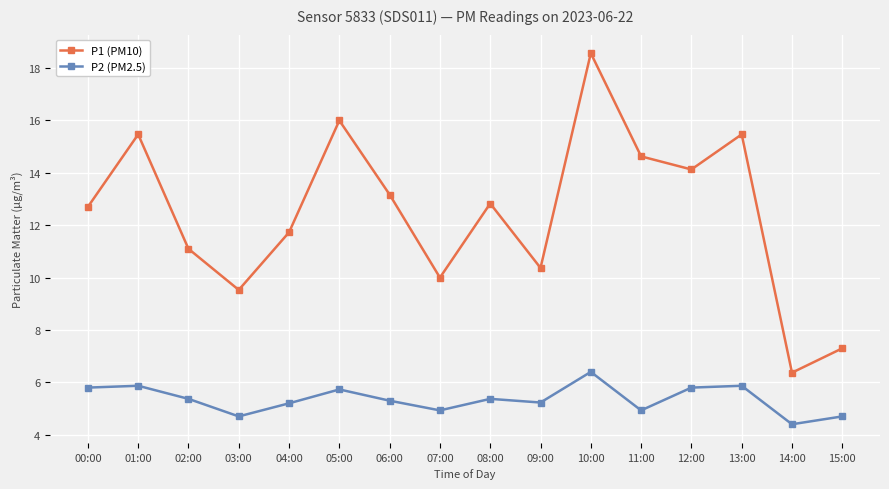

Reading right to left, extract all data points from this chart.

P1 (PM10): 7.3	6.4	15.5	14.1	14.6	18.6	10.4	12.8	10.0	13.2	16.0	11.7	9.5	11.1	15.5	12.7
P2 (PM2.5): 4.7	4.4	5.9	5.8	4.9	6.4	5.2	5.4	4.9	5.3	5.7	5.2	4.7	5.4	5.9	5.8